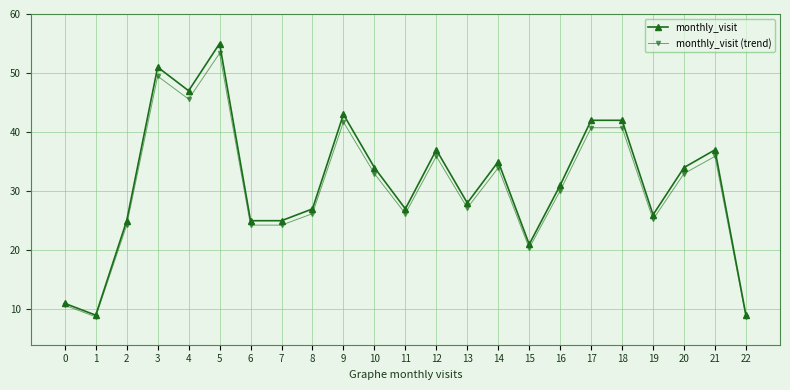

At how many categories does at least one series exceed 45?

3